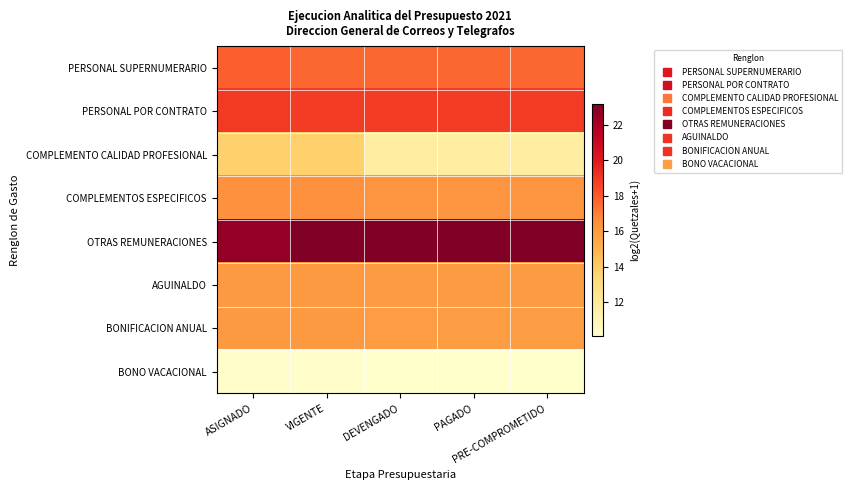

Which has a higher value, VIGENTE or DEVENGADO?

VIGENTE